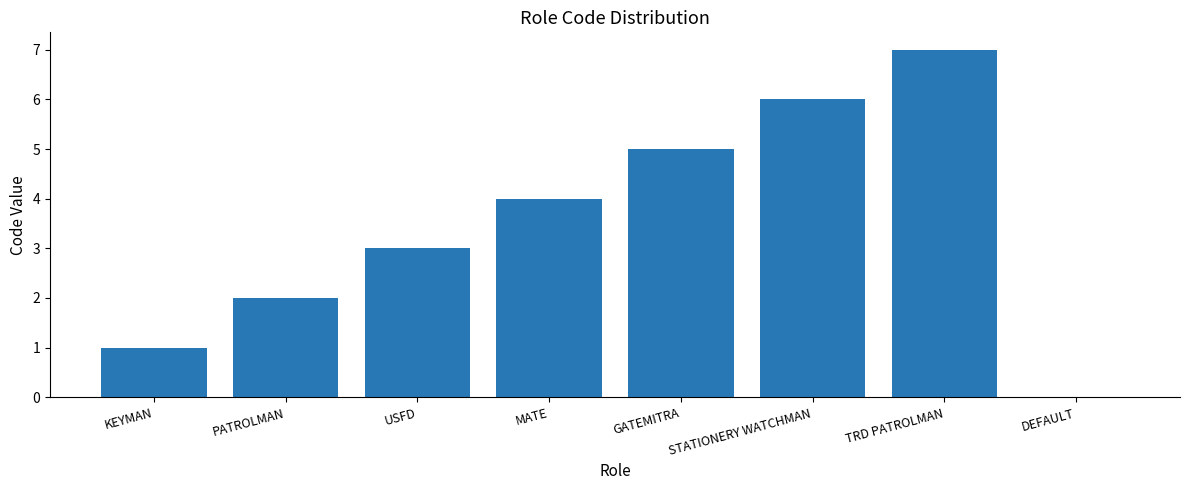

Read the value at USFD.

3